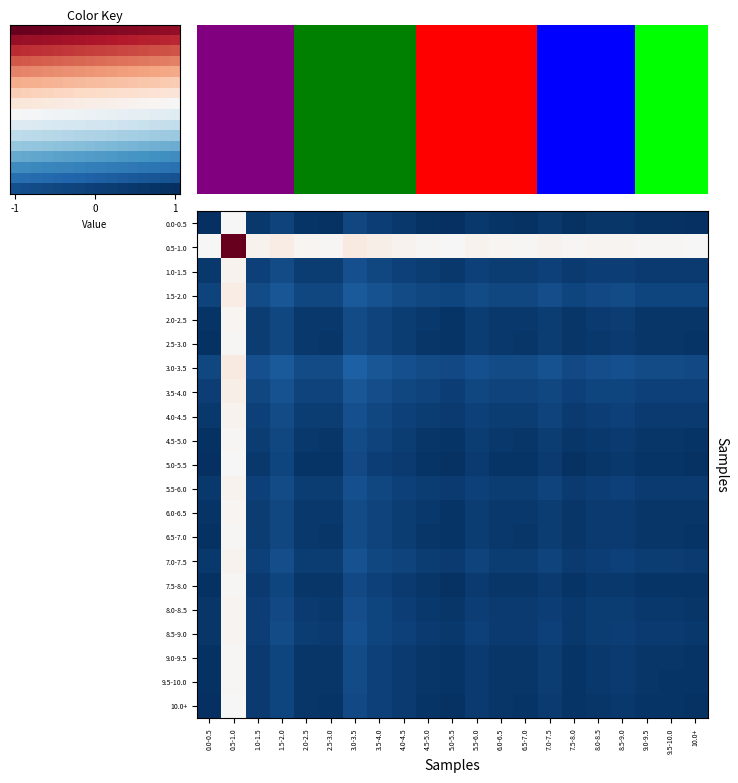

How many distinct data groups are displayed?

21